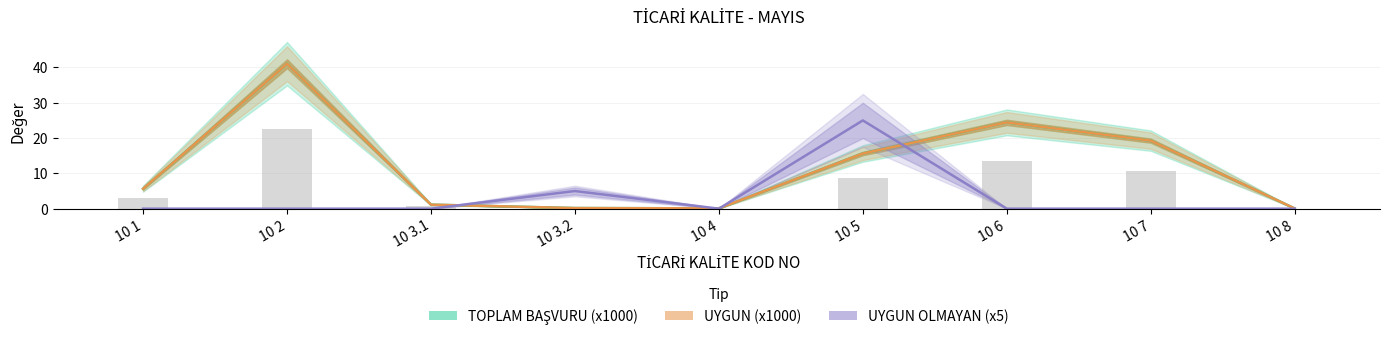

What is the sum of the TOPLAM BAŞVURU (x1000) values at 10 3.1 and 10 3.2?

1.3